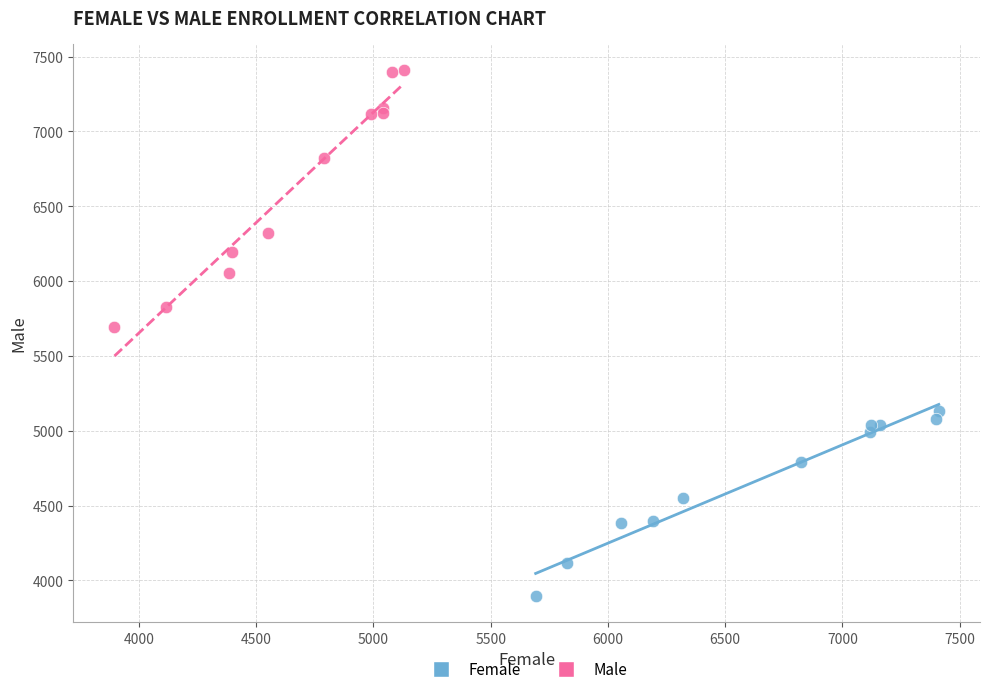

Which series has the widest spread of Y values?

Male